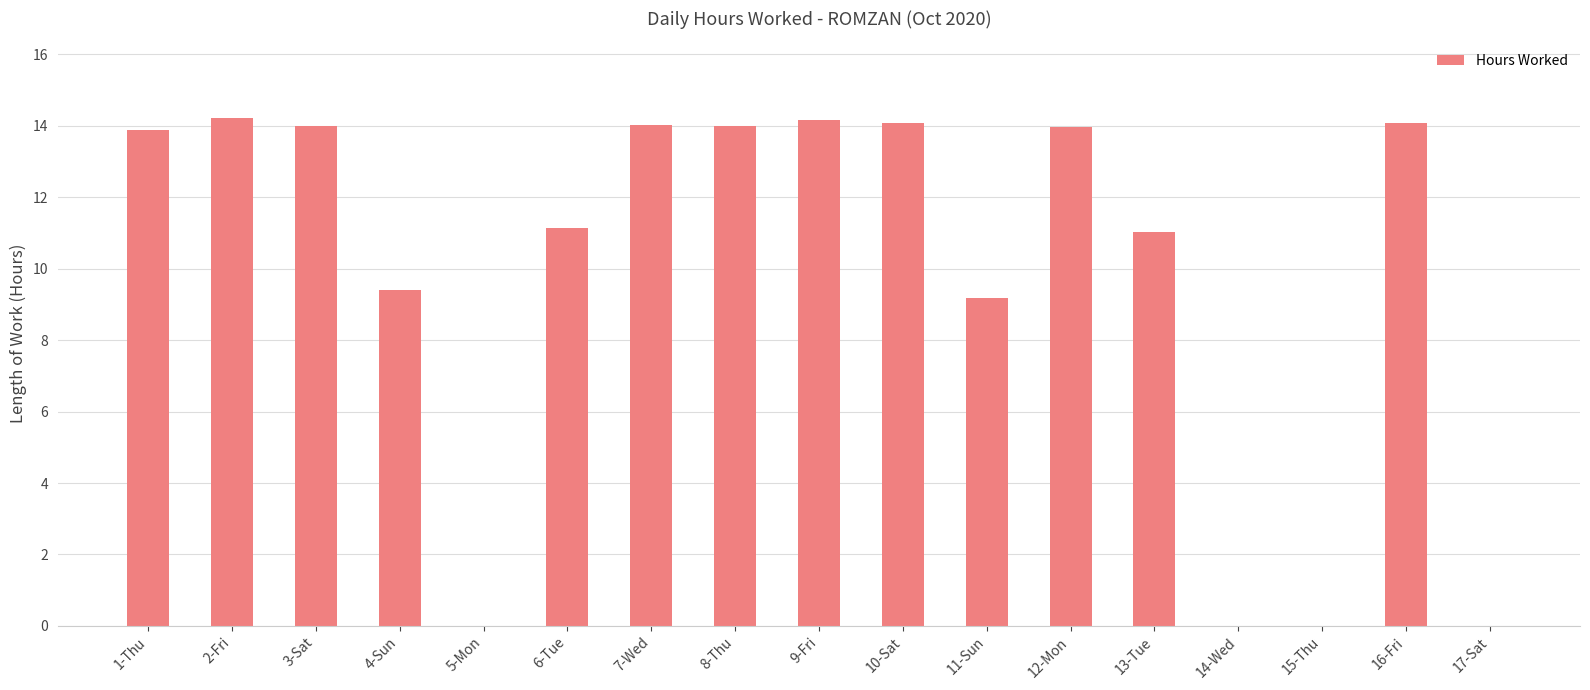

What is the maximum value shown in the chart?

14.2